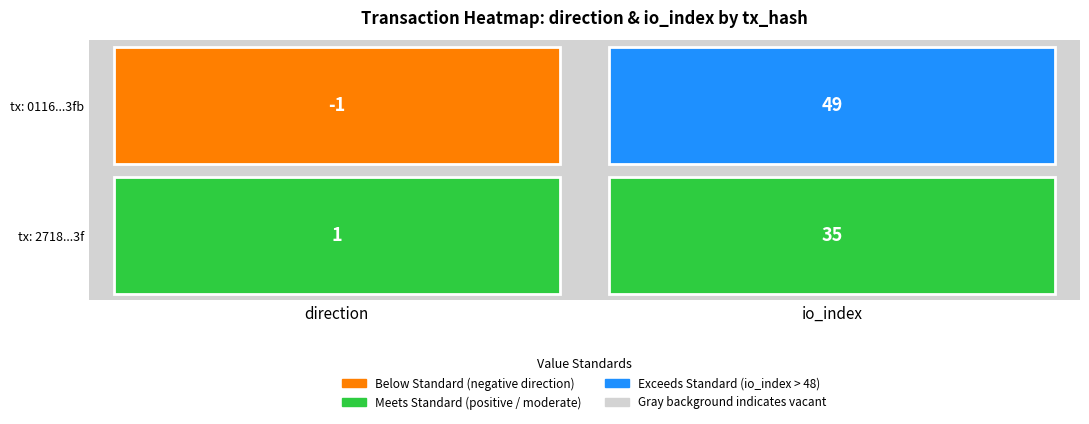

Reading left to right, list all the values displayed in this chart.

0116990825ac74c30f43a6b3d14035917d333fb: -1	49
271873f66bc60bb88c9d9e5a45917db3de03a3f: 1	35